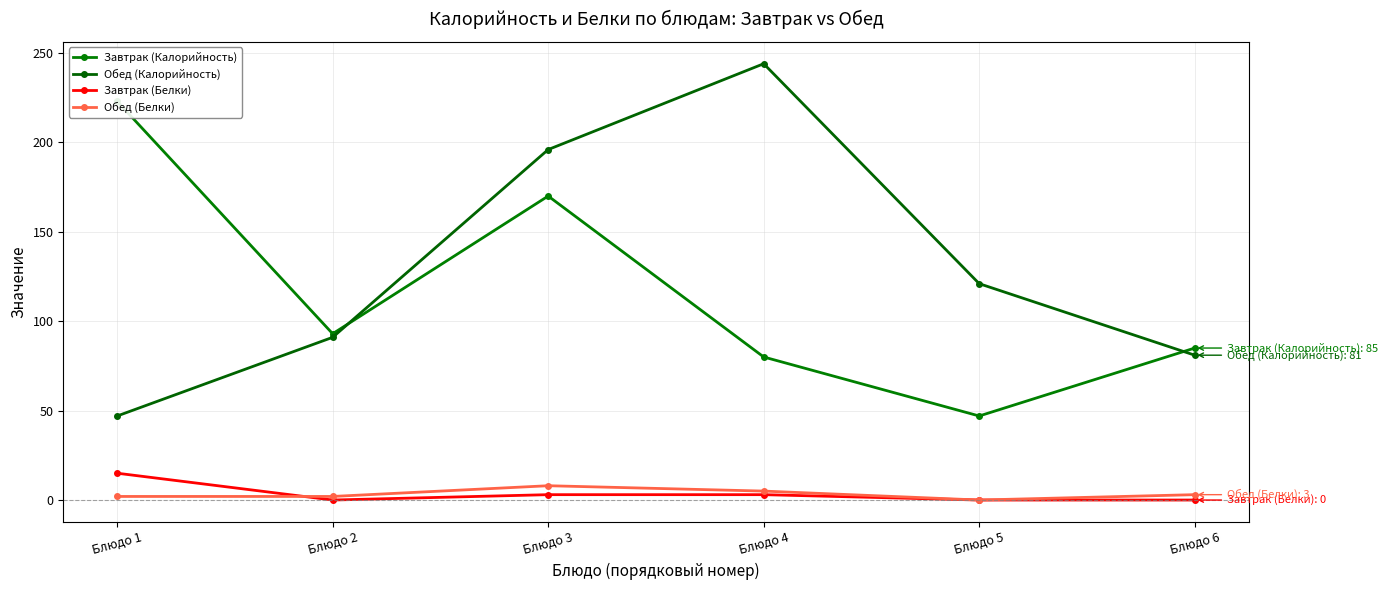

Is this an area chart (filled region under the line)?

No